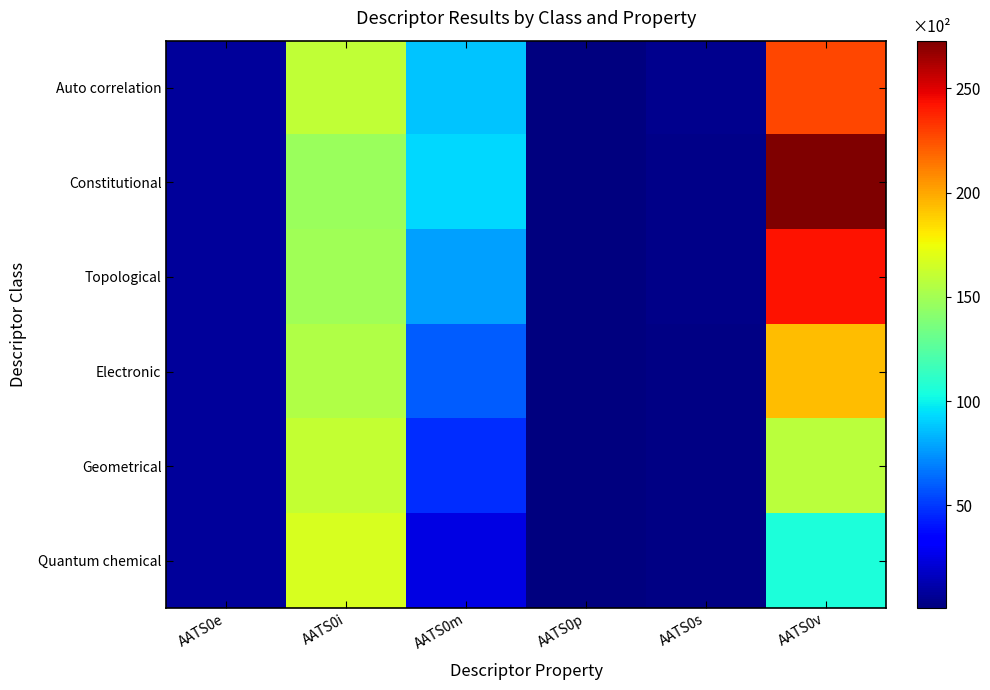

Which series changed the most between AATS0m and AATS0v?

Constitutional